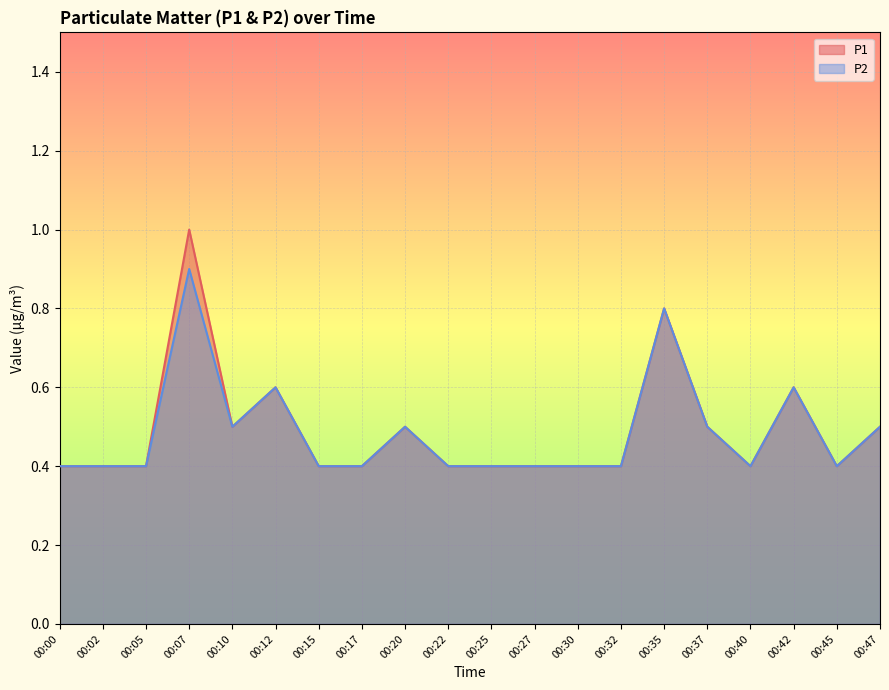

What are all the series names shown in the legend?

P1, P2